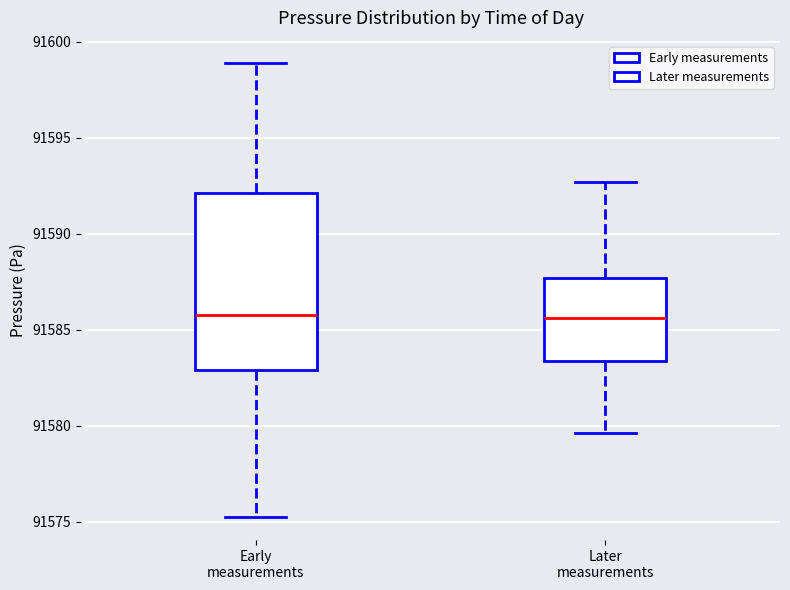

Comparing the boxes themselves (not the whiskers), which one is the tallest?

Early measurements